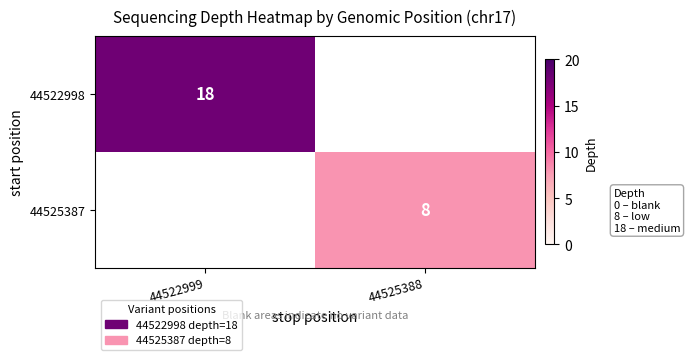

Is it true that 44525387 equals 11 at 44525388?

False